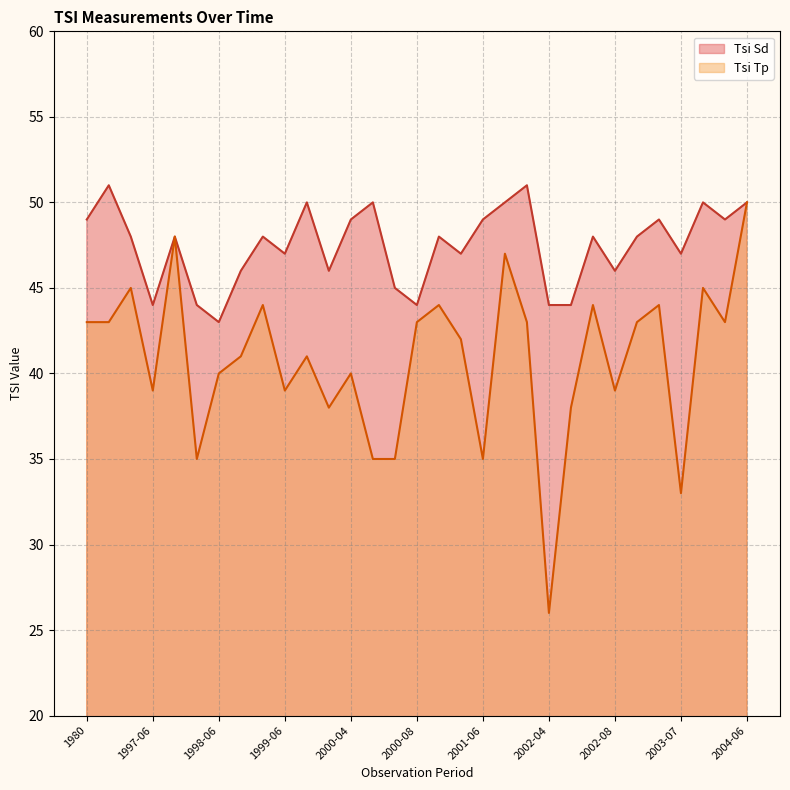

What is the greatest value displayed?

51